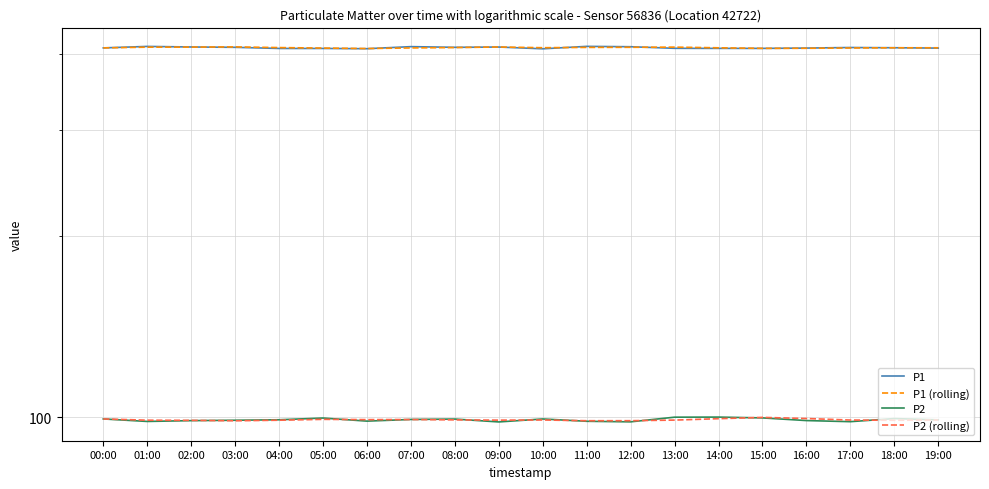

True or false: P2 and P1 (rolling) intersect in this chart.

False